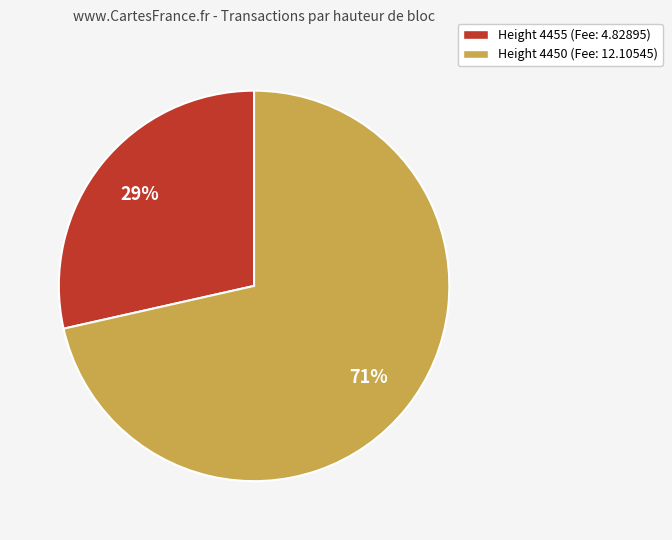

To the nearest percent, what is the average slice percentage?

50%